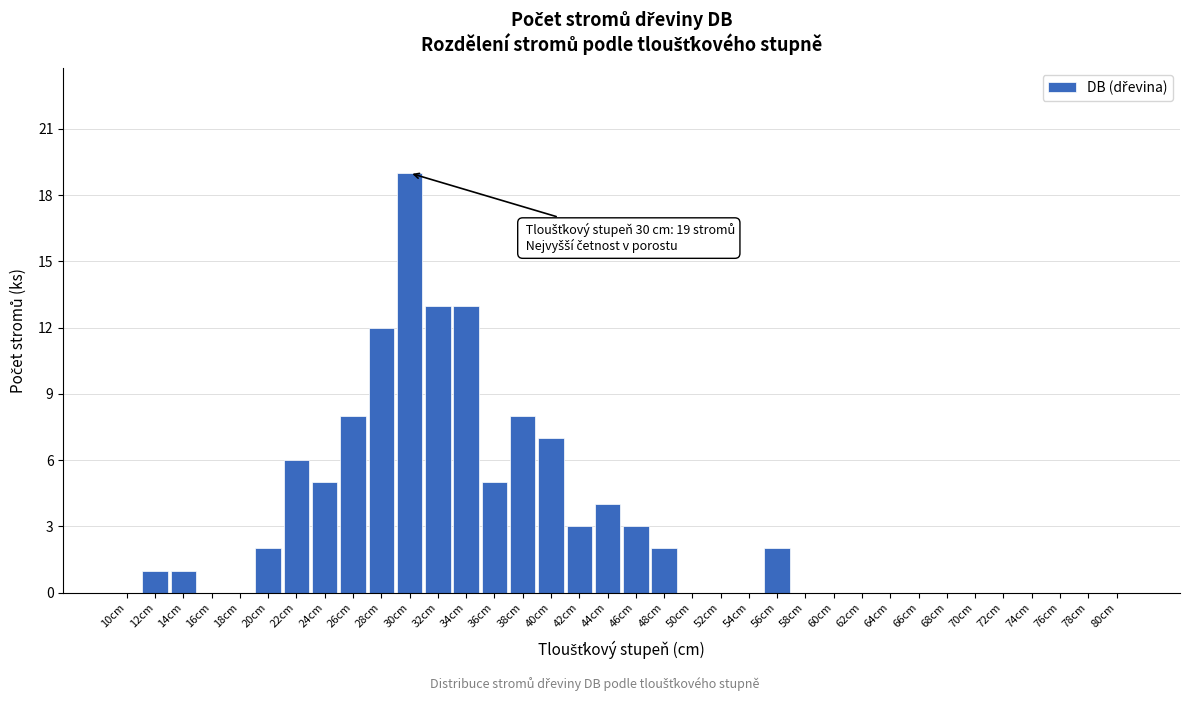

Is it true that the value at 70cm is 0?

True